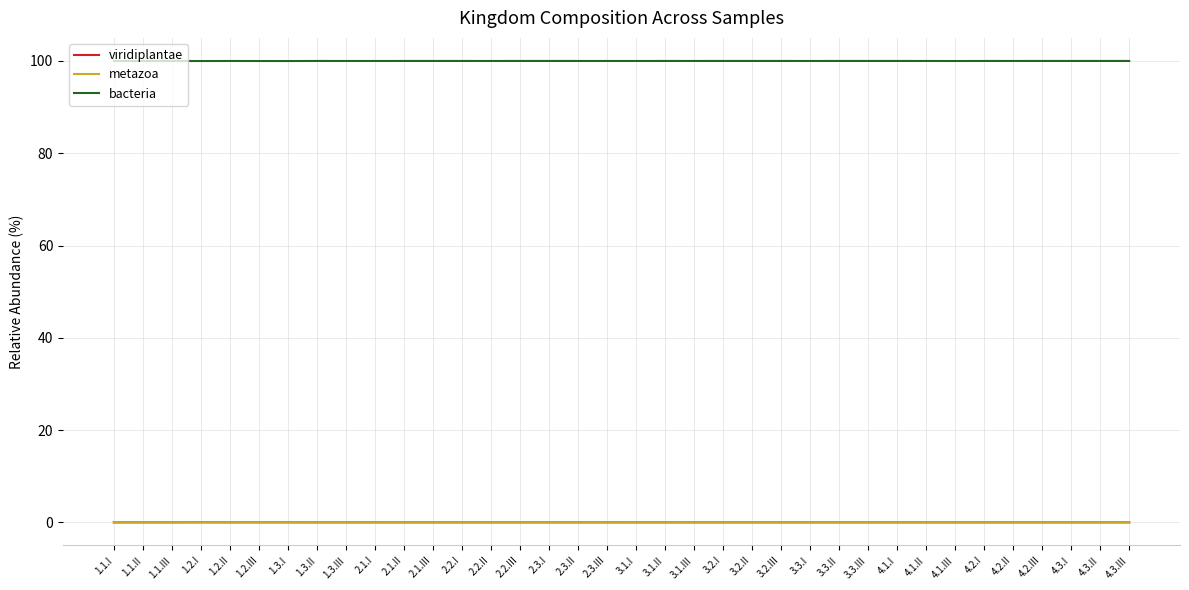

True or false: metazoa has a value of 0.0 at 3.2.II.

True